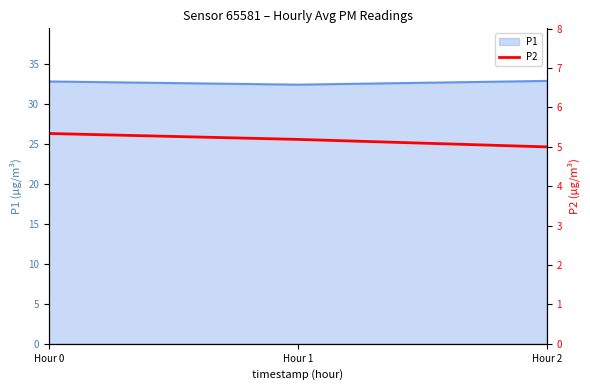

Does the chart display data point markers on the line(s)?

No